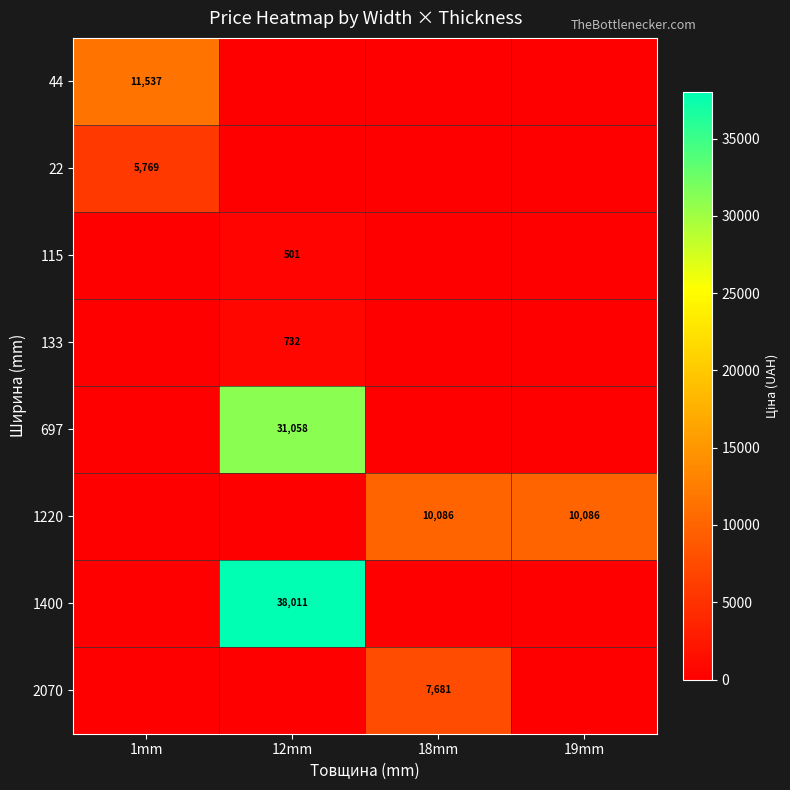

The value of 133 at 12mm is 732. True or false?

True